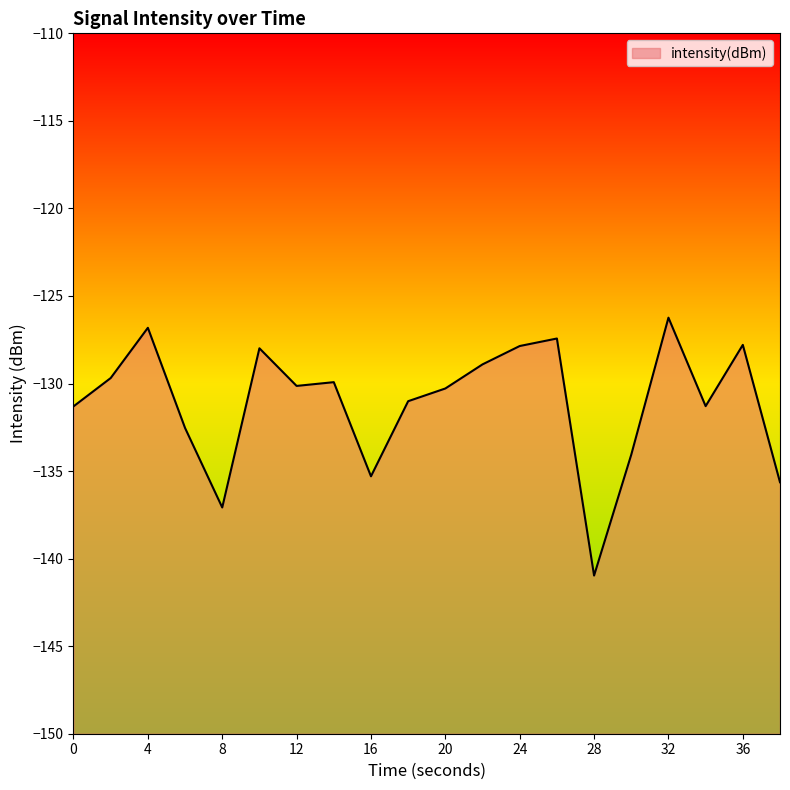

How many interior local peaks (higher than both neighbors) does the data have?

6